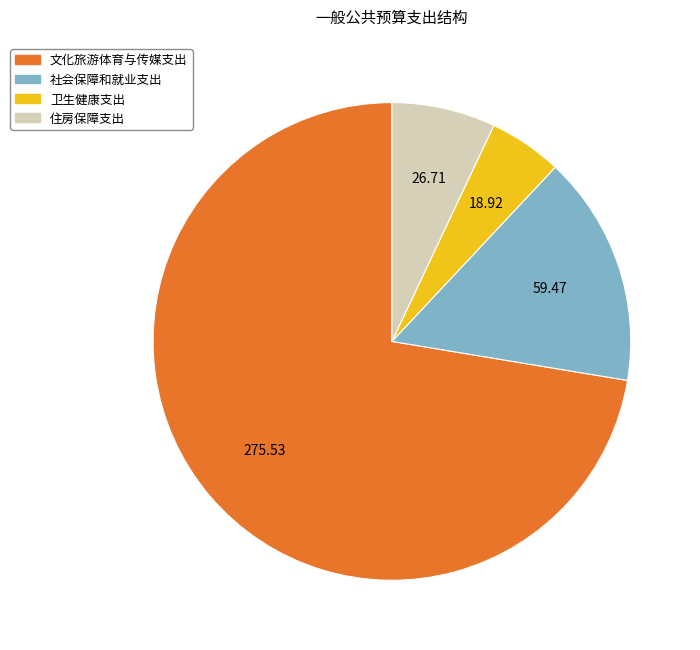

Which slice is the largest?

文化旅游体育与传媒支出